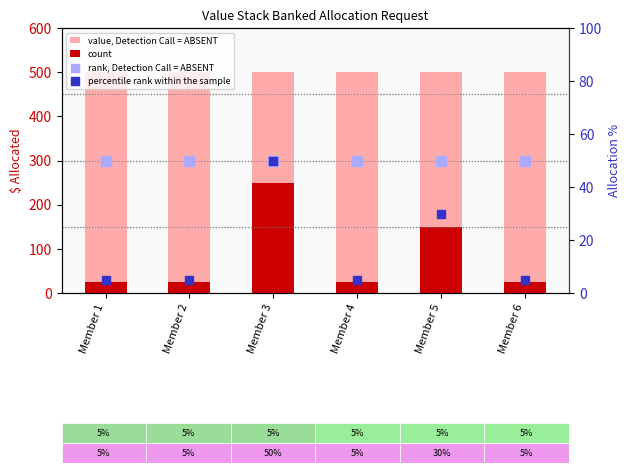

At which category is the sum across all series the highest?

Member 3